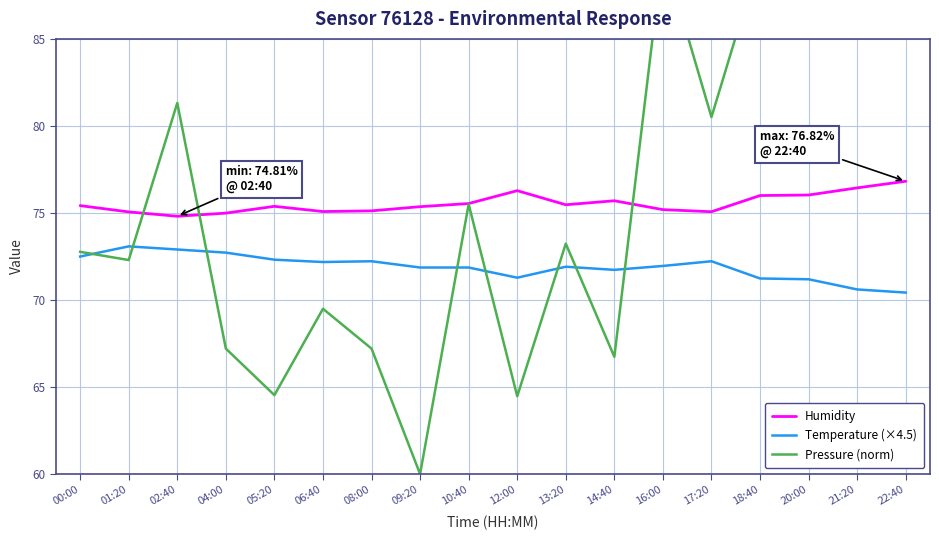

Does the chart display data point markers on the line(s)?

No